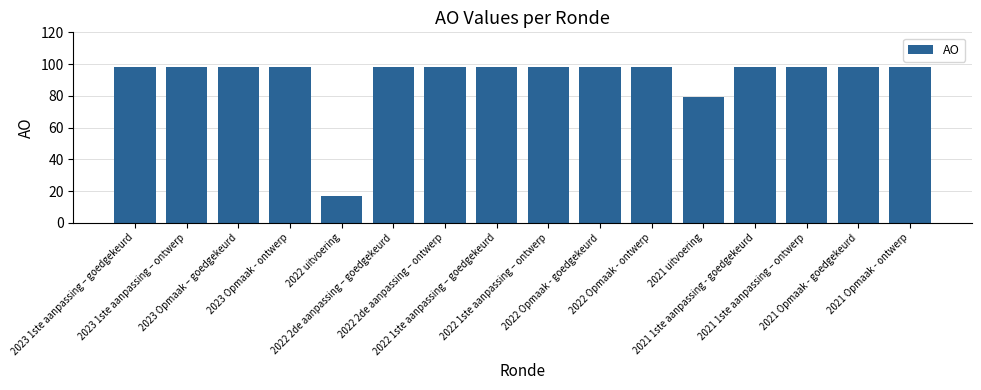

True or false: the data shows 64 at 2022 2de aanpassing – ontwerp.

False